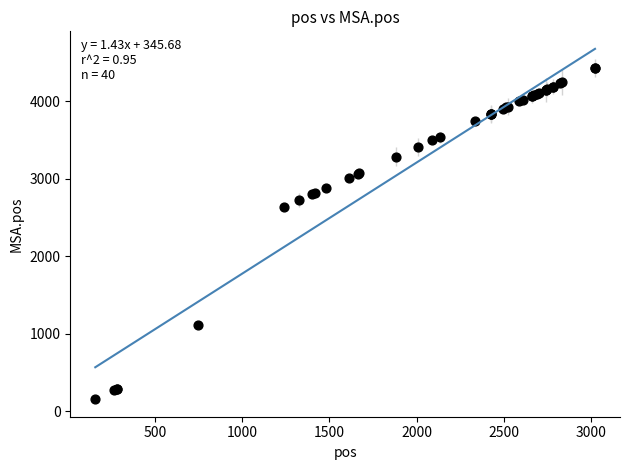

What Y value in the scatter plot is closest to 2297?

2645